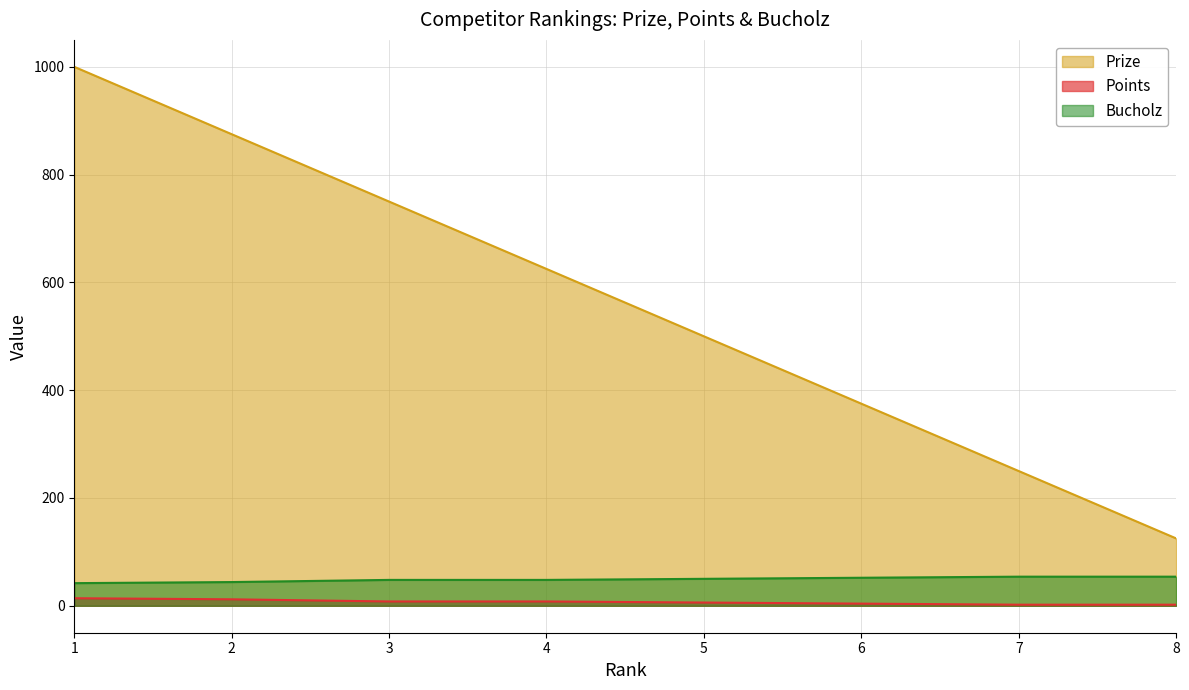

Reading right to left, list all the values displayed in this chart.

Prize: 125	250	375	500	625	750	875	1000
Points: 2	2	4	6	8	8	12	14
Bucholz: 54	54	52	50	48	48	44	42